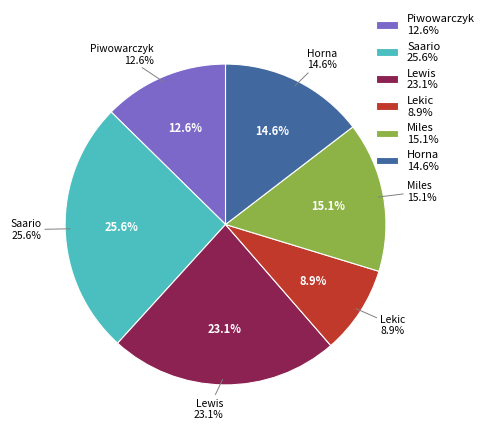

How many slices are in this pie chart?

6